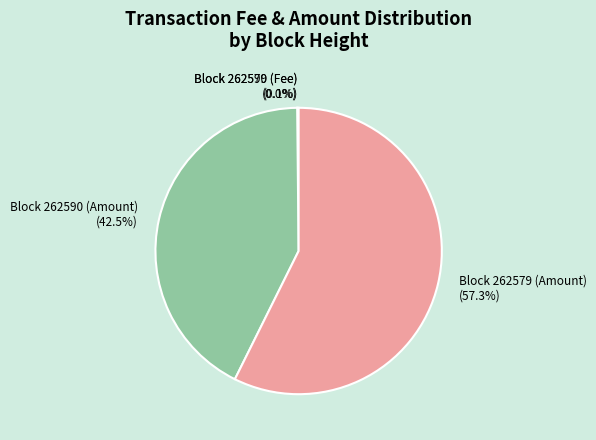

Which slice is the largest?

Block 262579 (Amount)